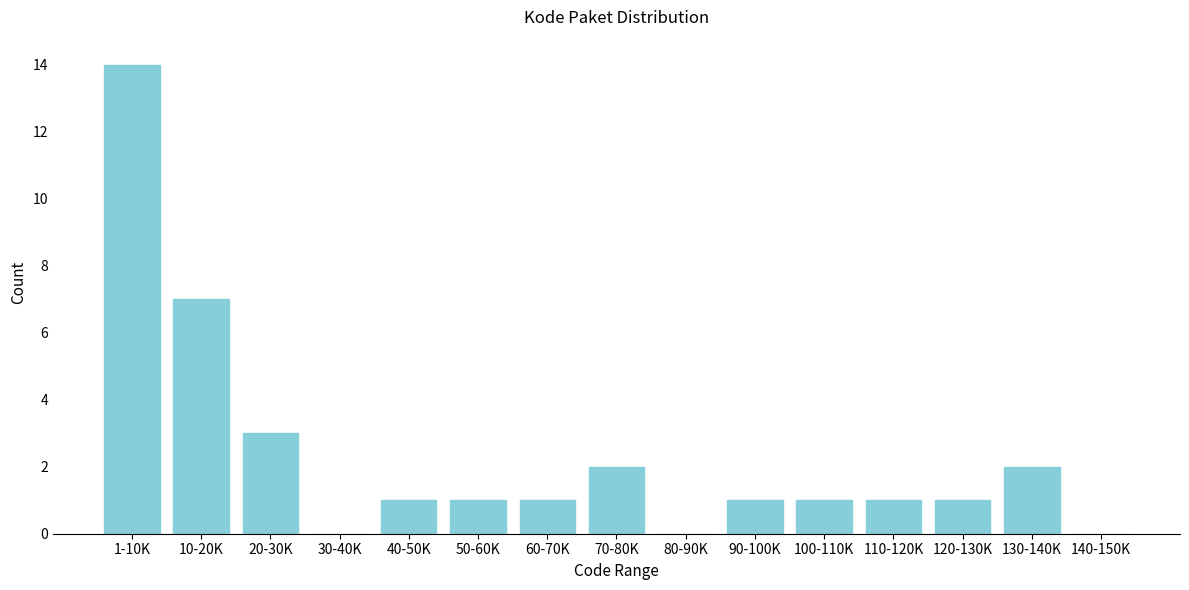

Reading left to right, what are all the values shown in this chart?

1-10K=14	10-20K=7	20-30K=3	30-40K=0	40-50K=1	50-60K=1	60-70K=1	70-80K=2	80-90K=0	90-100K=1	100-110K=1	110-120K=1	120-130K=1	130-140K=2	140-150K=0